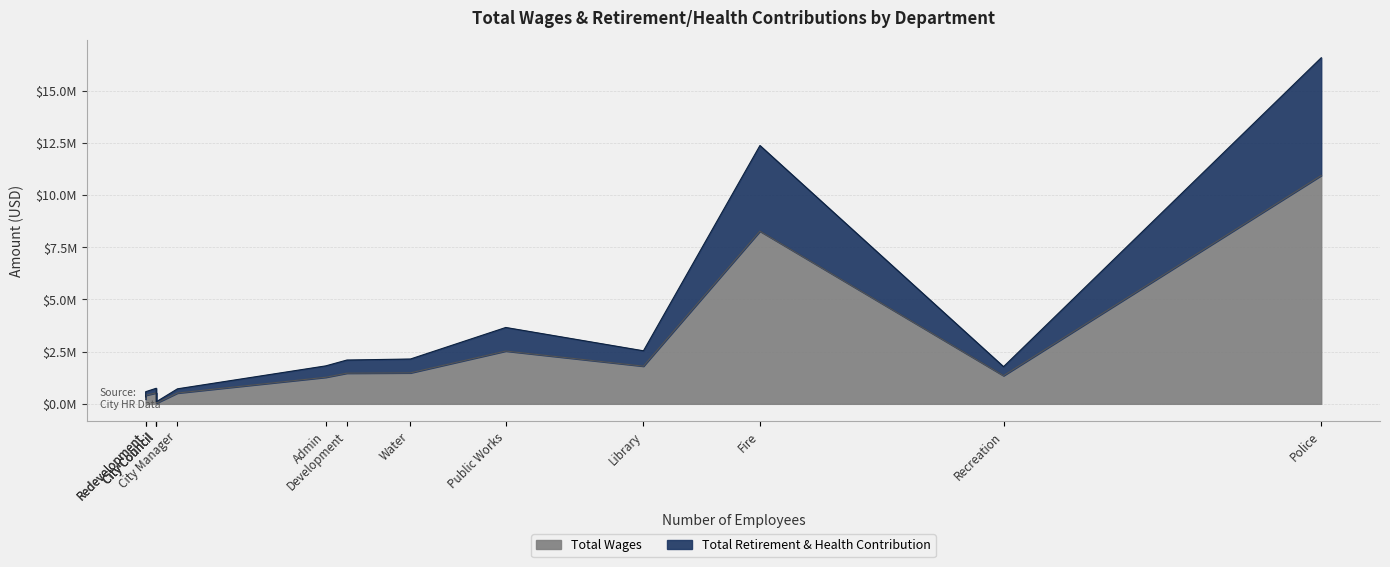

Which series has the largest total across all categories?

Total Wages